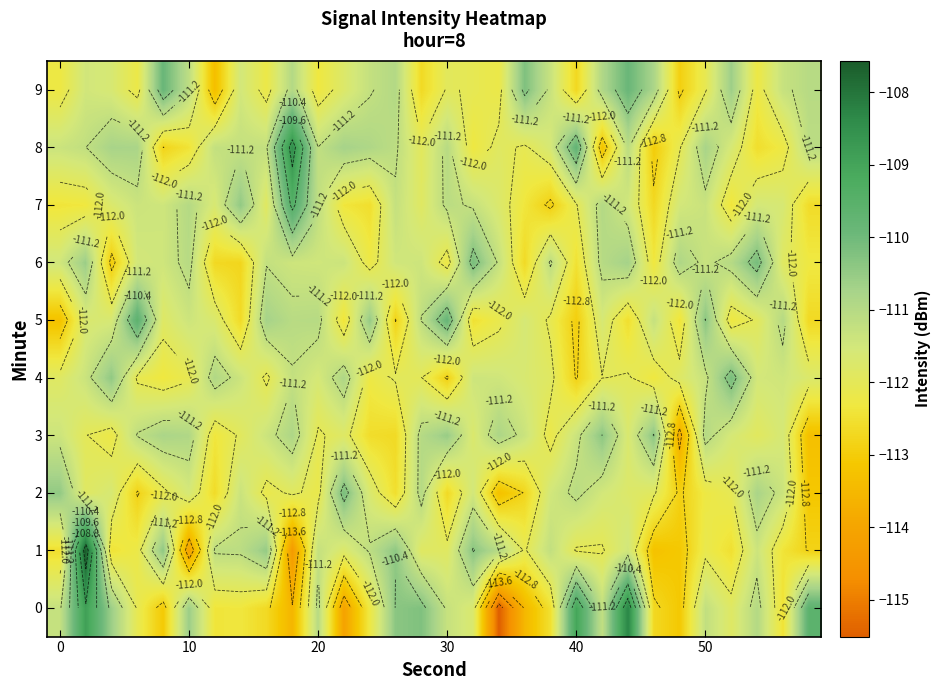

What is the minimum value for 6?

-113.0